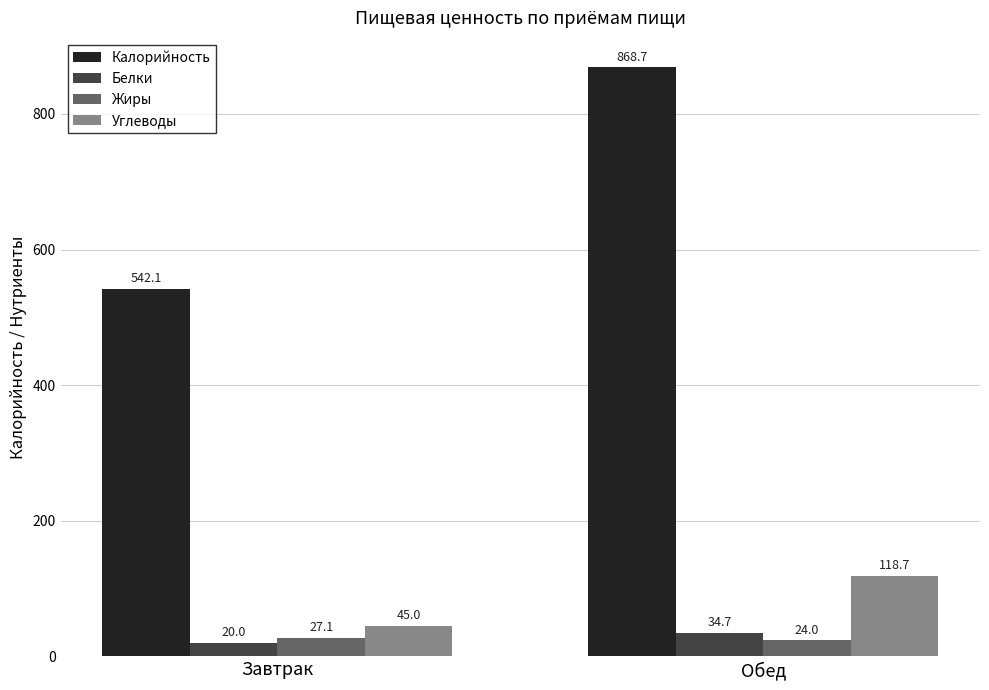

Rank the series by their maximum value, from highest to lowest.

Калорийность, Углеводы, Белки, Жиры